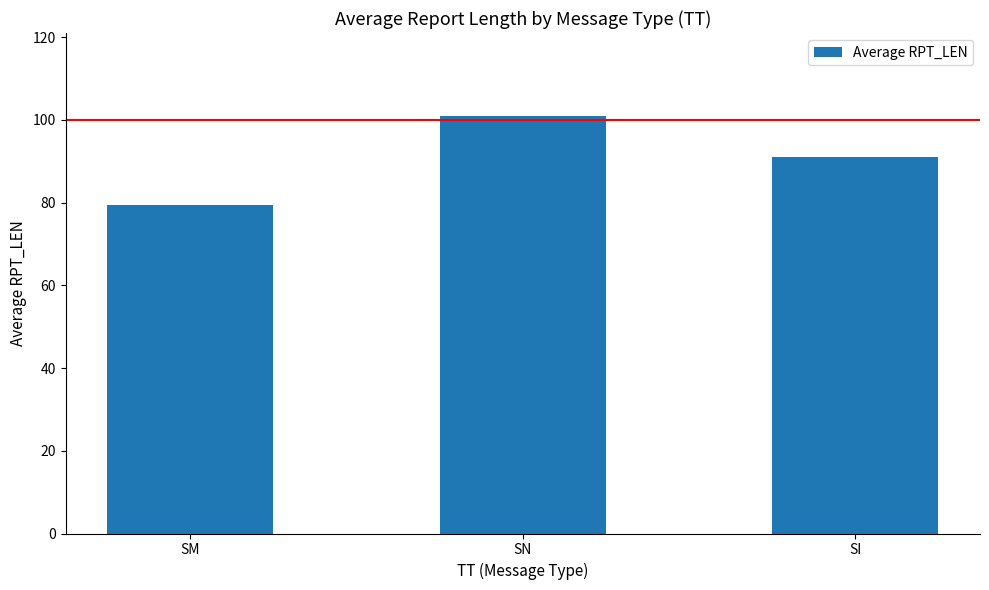

The value at SN is 173.3. True or false?

False